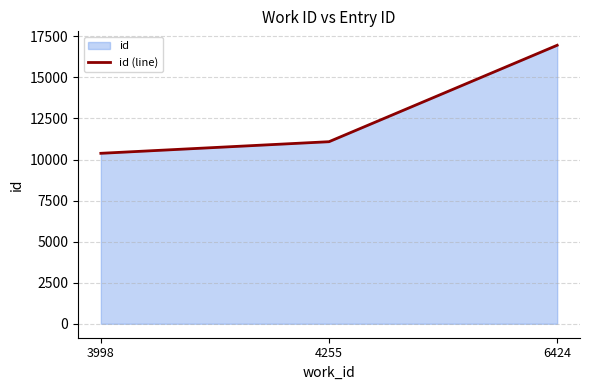

Read the value at 6424, to the nearest 100.

17000